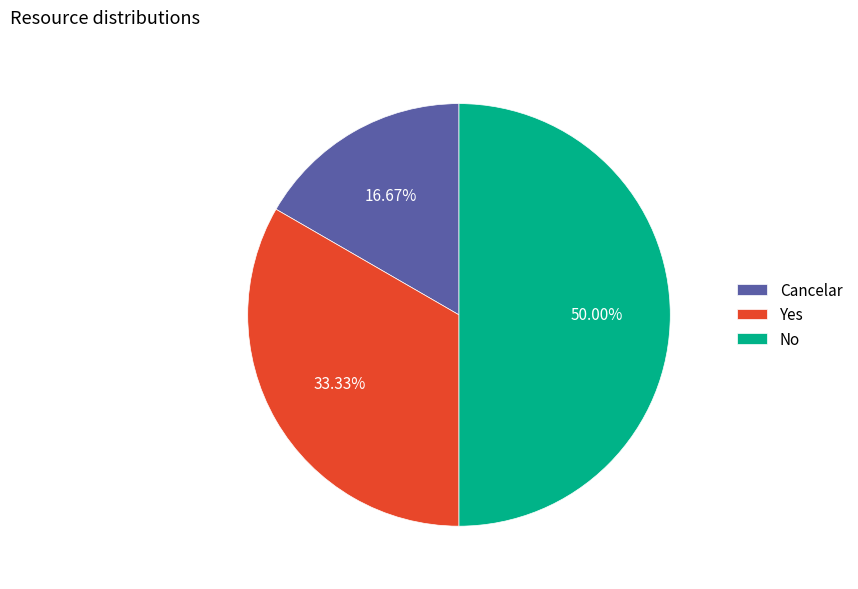

The No slice represents 50% of the pie. True or false?

True